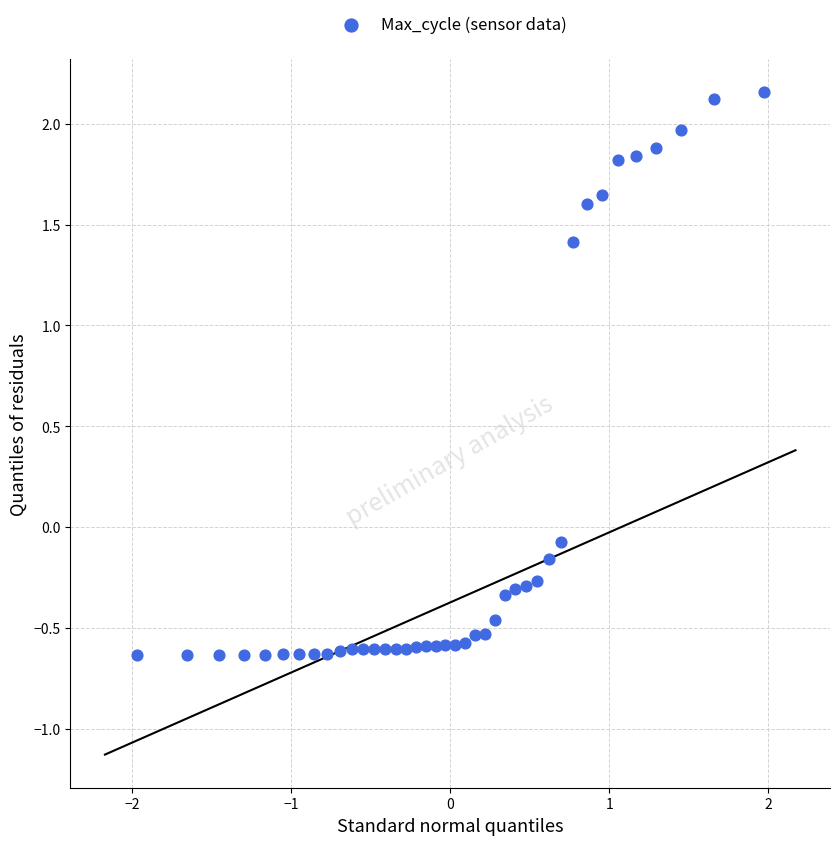

What is the range of Y values (max minus min)?

2.8